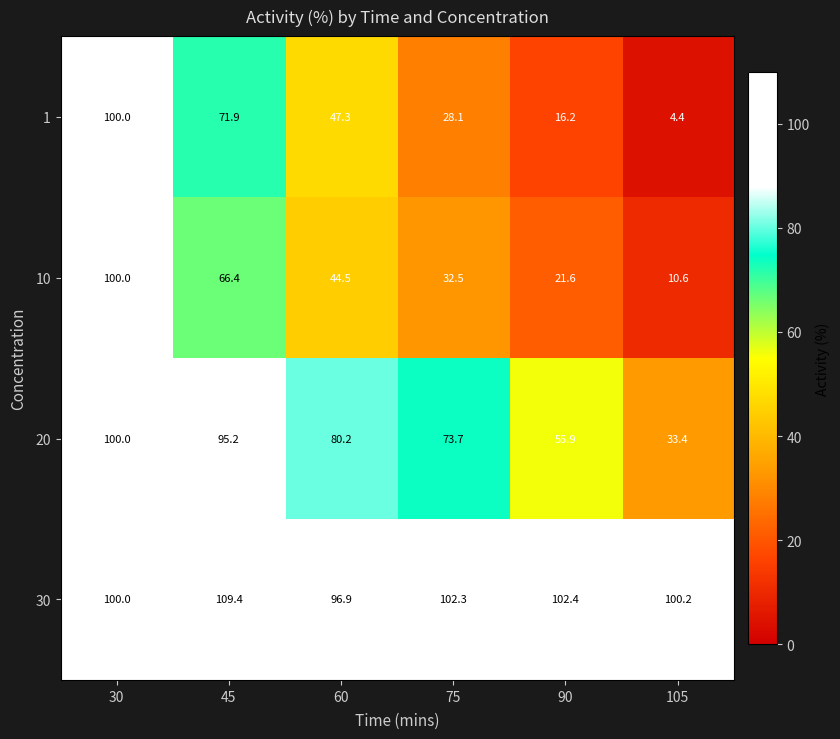

Where is 1 nearest to the value 52?

60